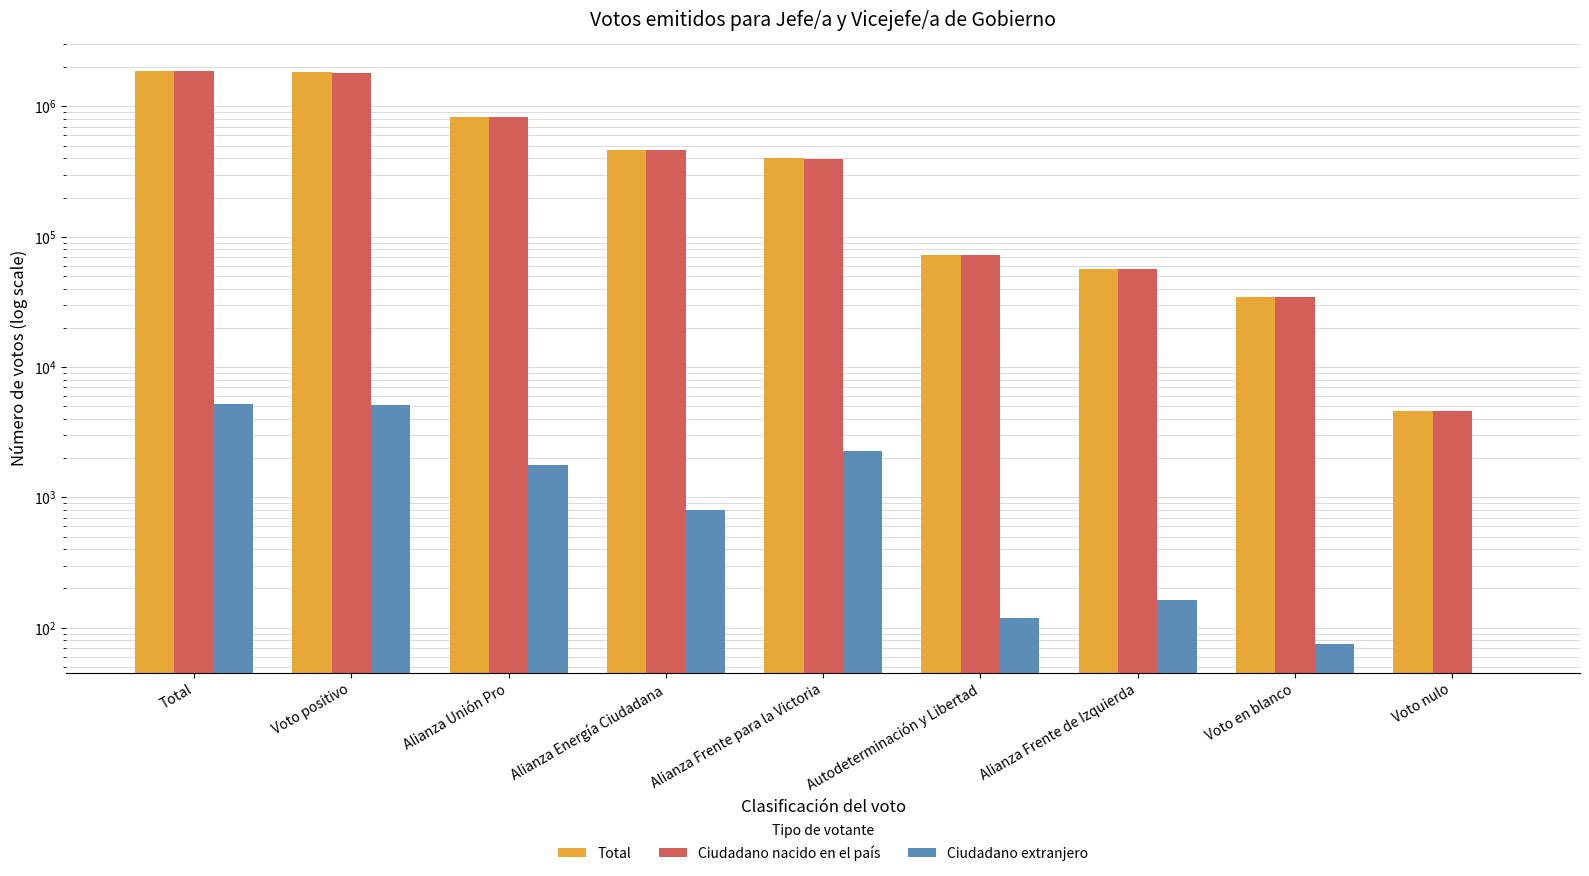

How many bars are there in total?

27